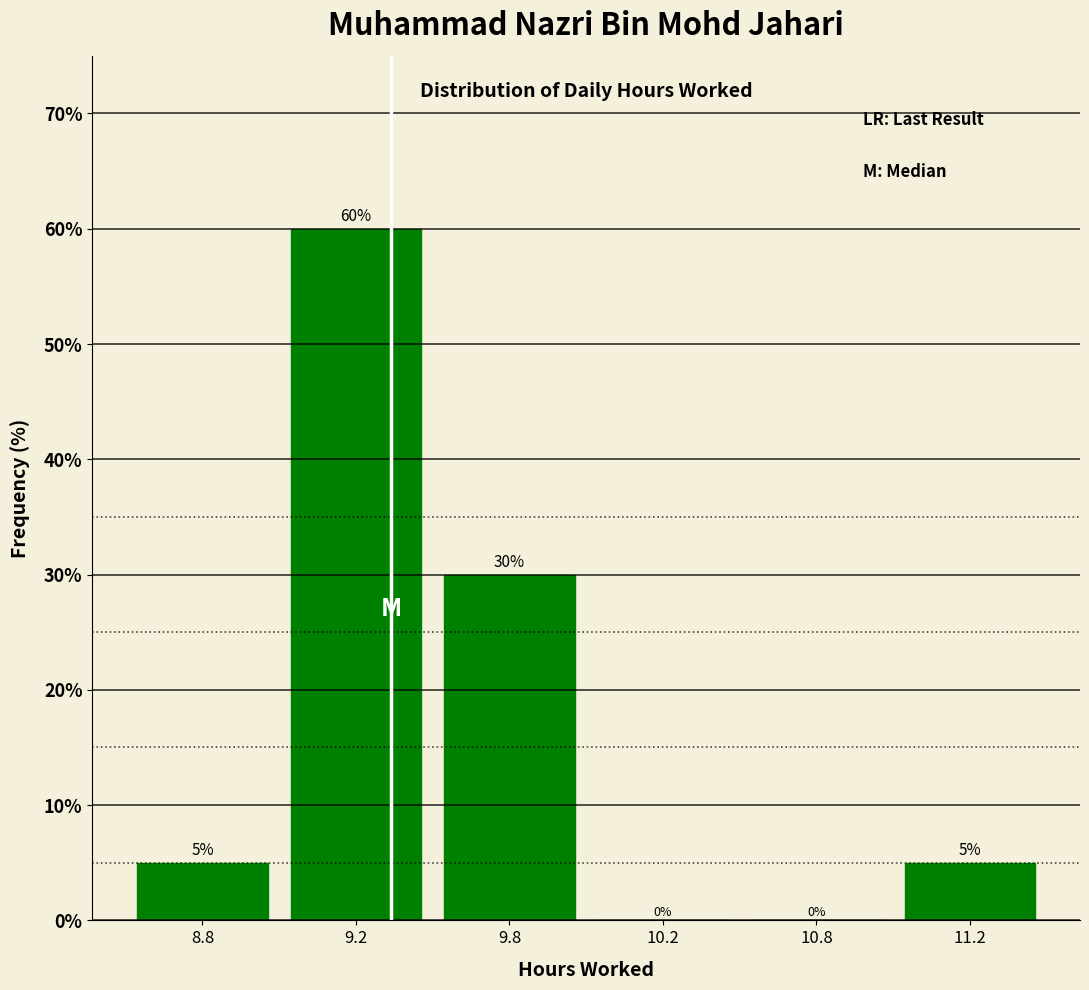

Reading right to left, what are all the values shown in this chart?

11.2=5	10.8=0	10.2=0	9.8=30	9.2=60	8.8=5